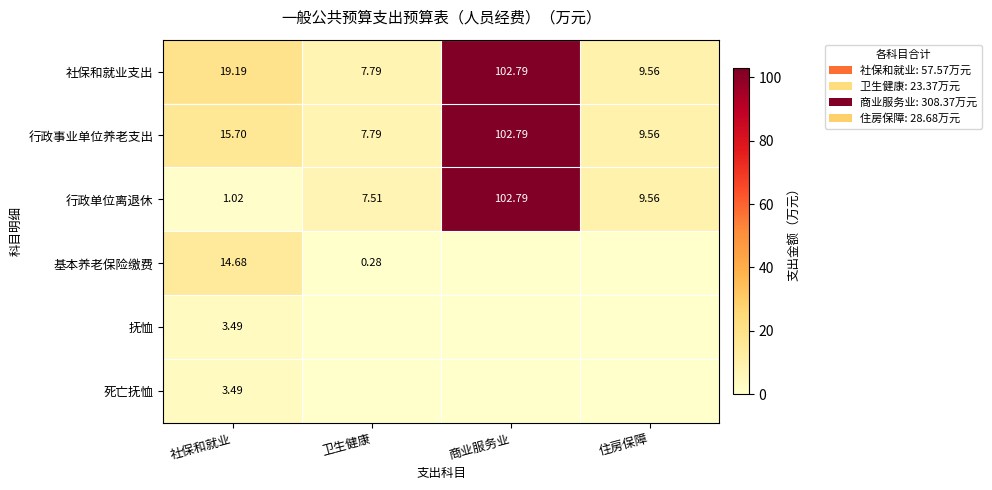

Rank the categories by 行政单位离退休 value from highest to lowest.

商业服务业, 住房保障, 卫生健康, 社保和就业